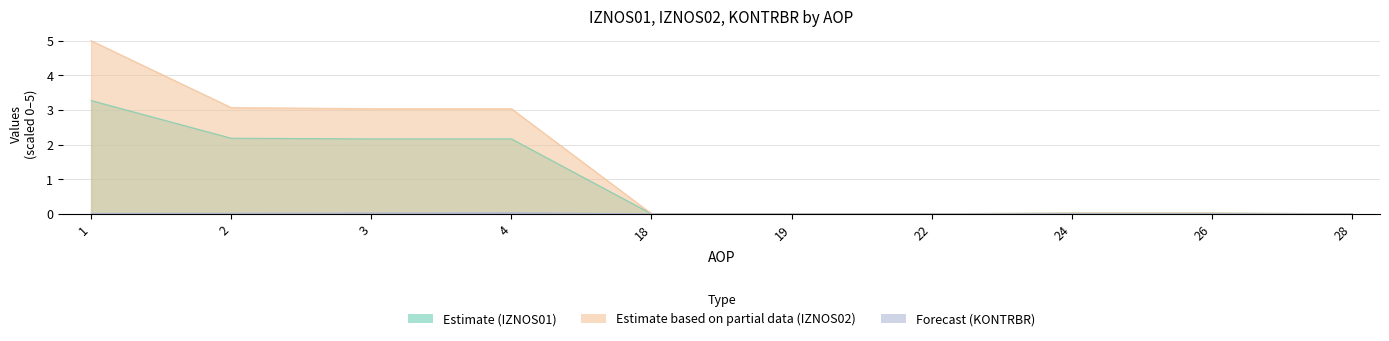

At which label does KONTRBR reach its minimum?

28